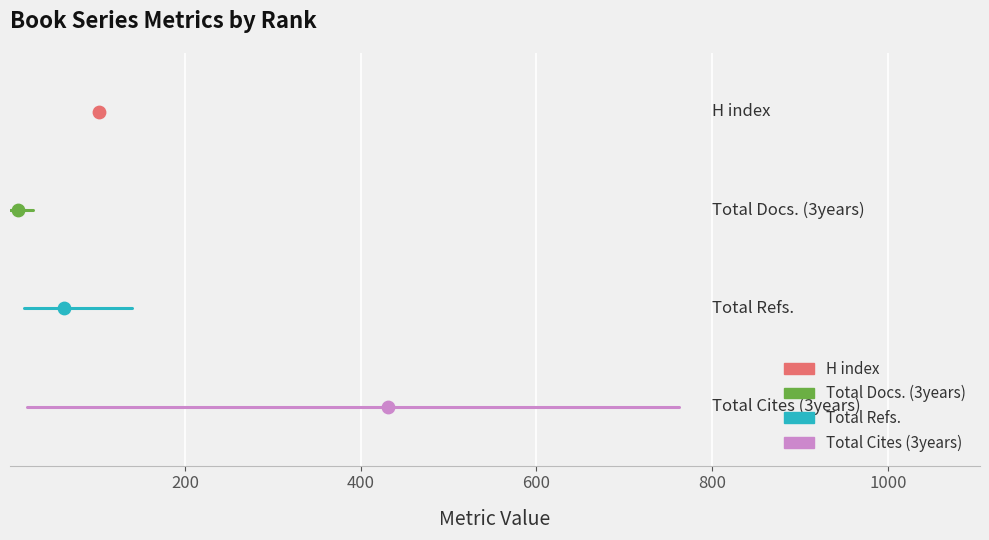

Which series reaches the maximum Y coordinate?

H index